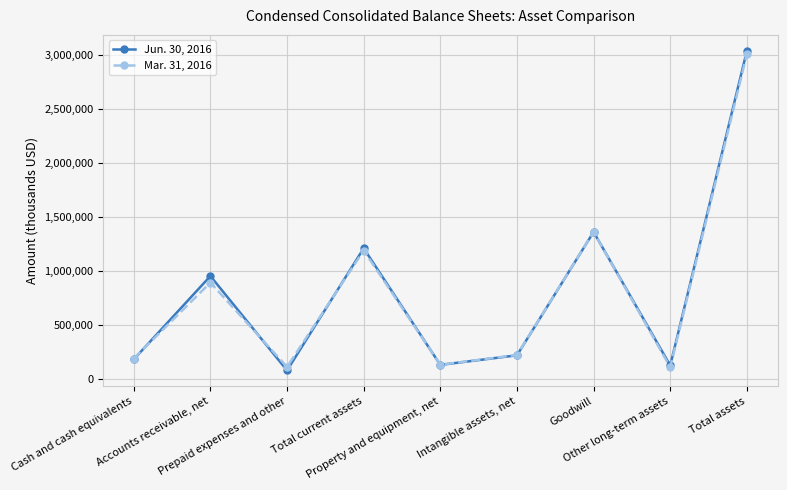

Where is Mar. 31, 2016 nearest to the value 1558915?

Goodwill